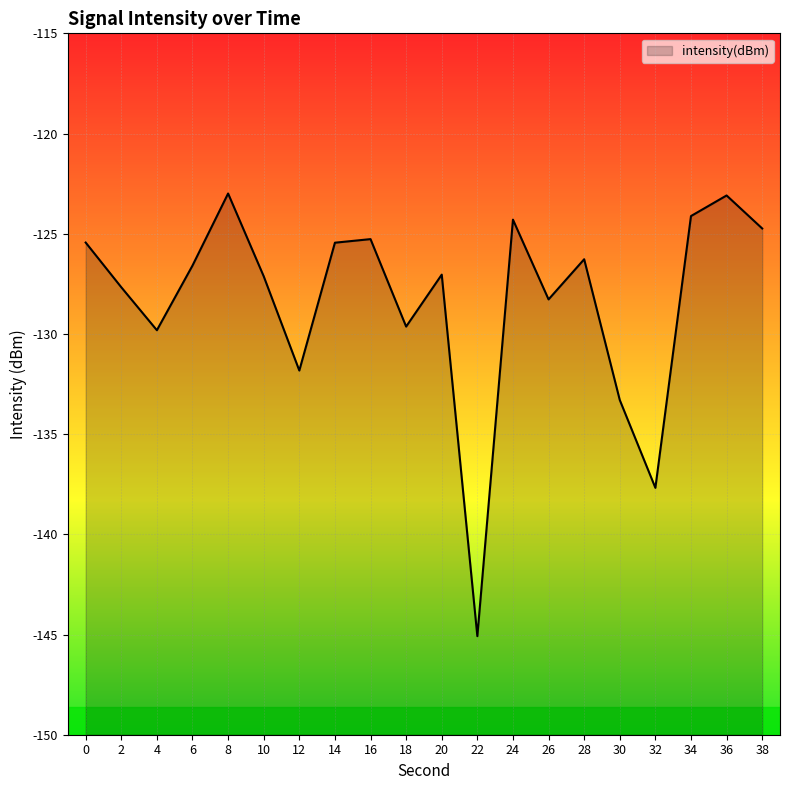

Read the value at 22.

-145.1